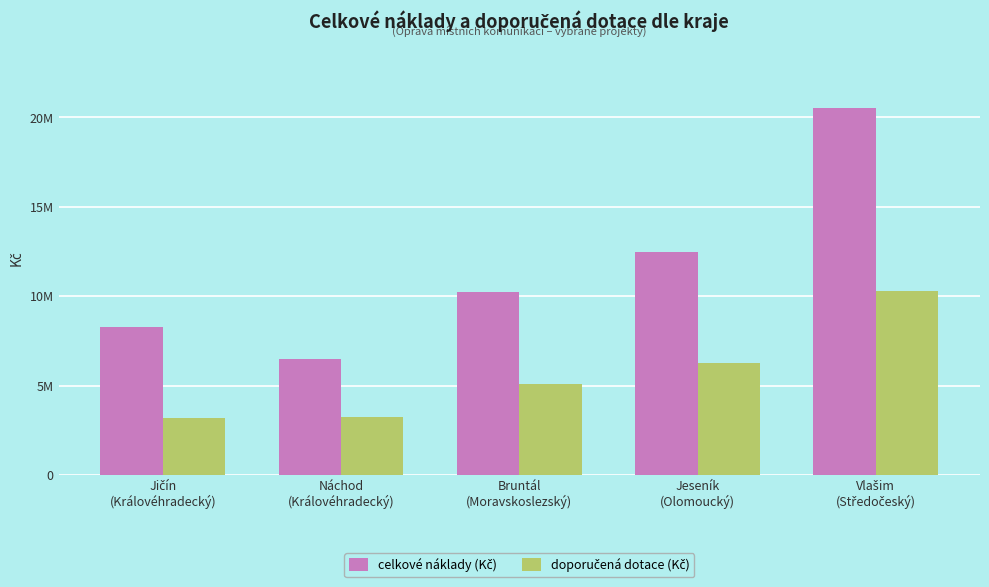

What is the highest value of the doporučená dotace (Kč) series?

10276969